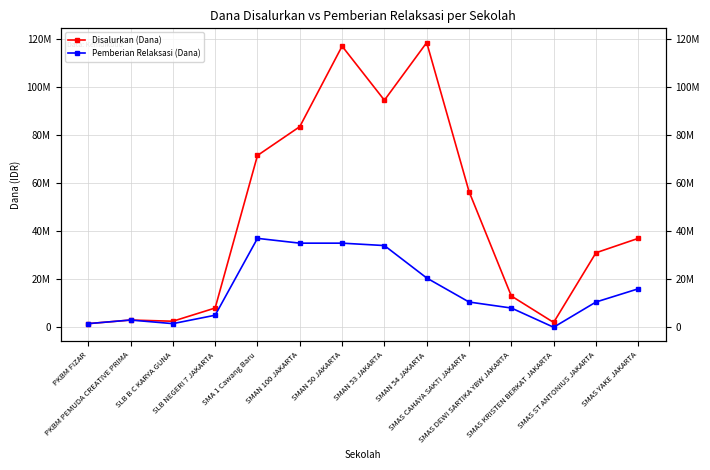

True or false: Disalurkan (Dana) and Pemberian Relaksasi (Dana) cross at least once.

False